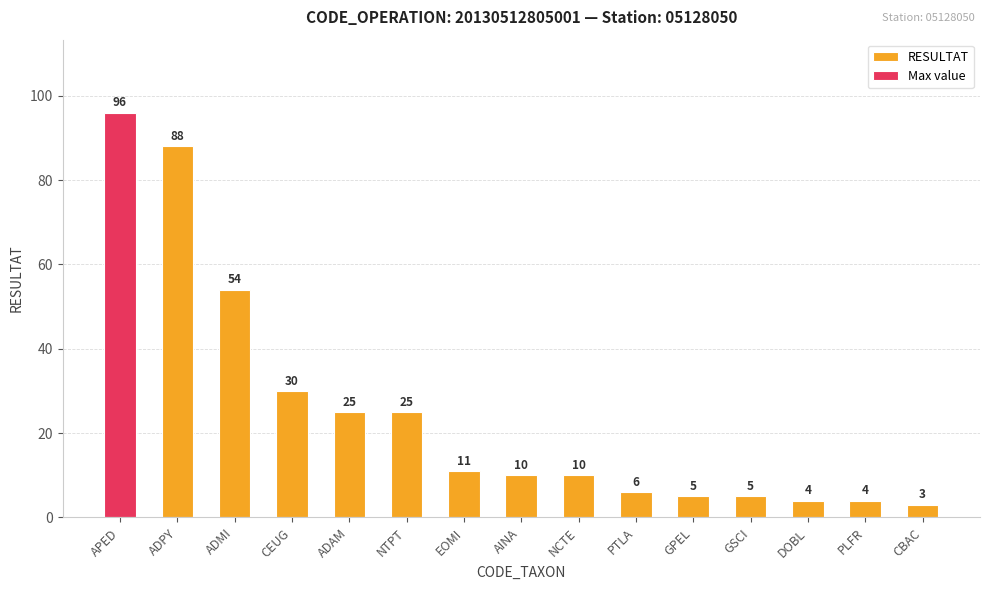

What is the change in value from GSCI to DOBL?

-1